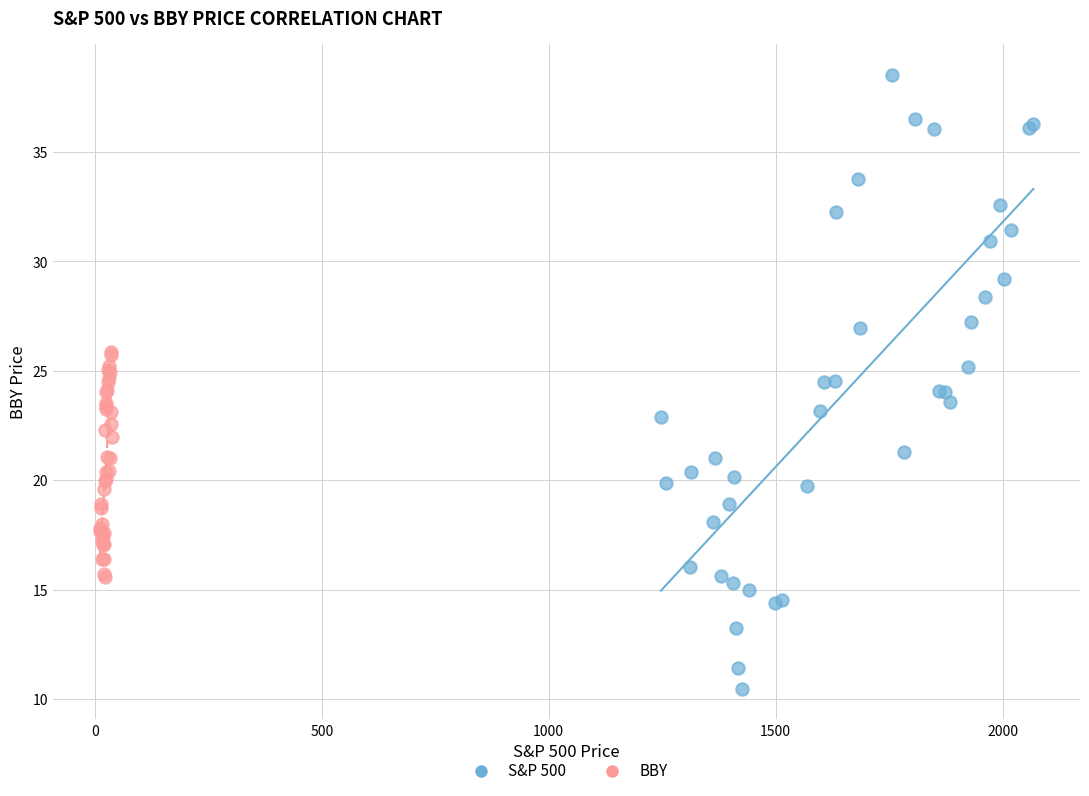

Which series contains the highest Y value?

S&P 500